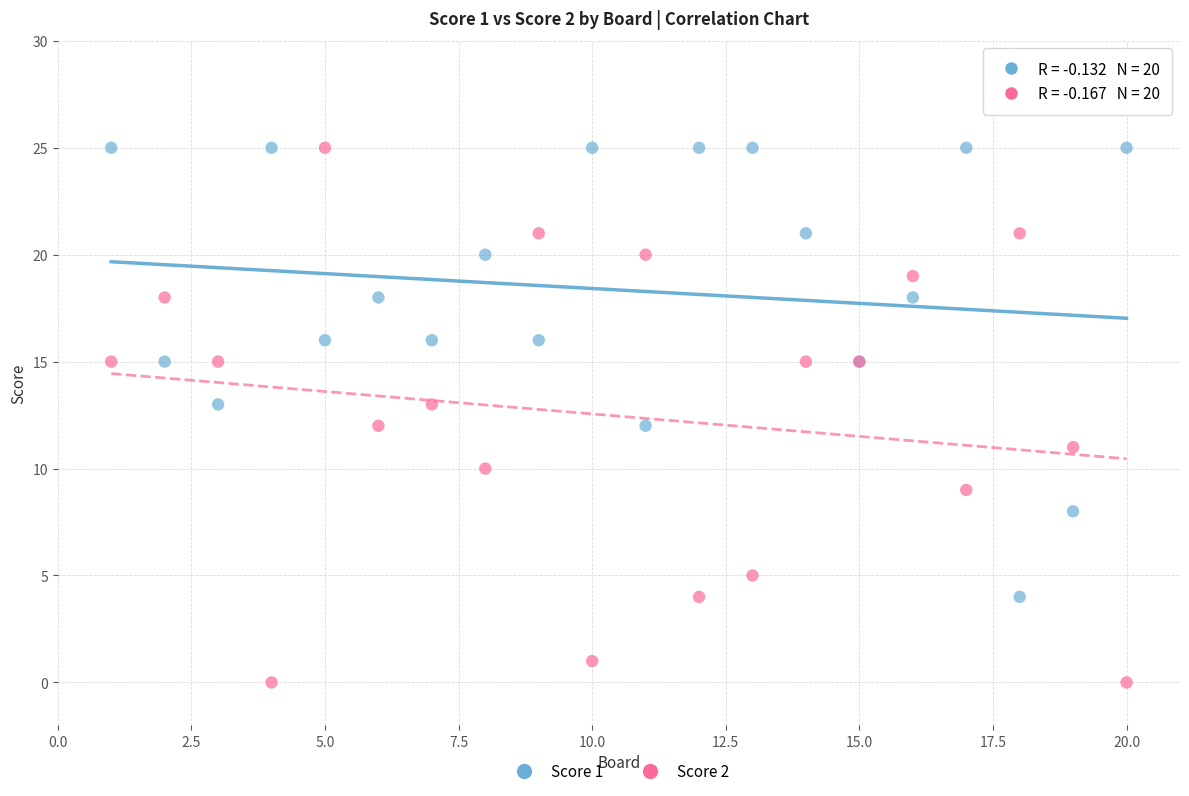

What is the X range (max minus min) for the scatter plot?

19